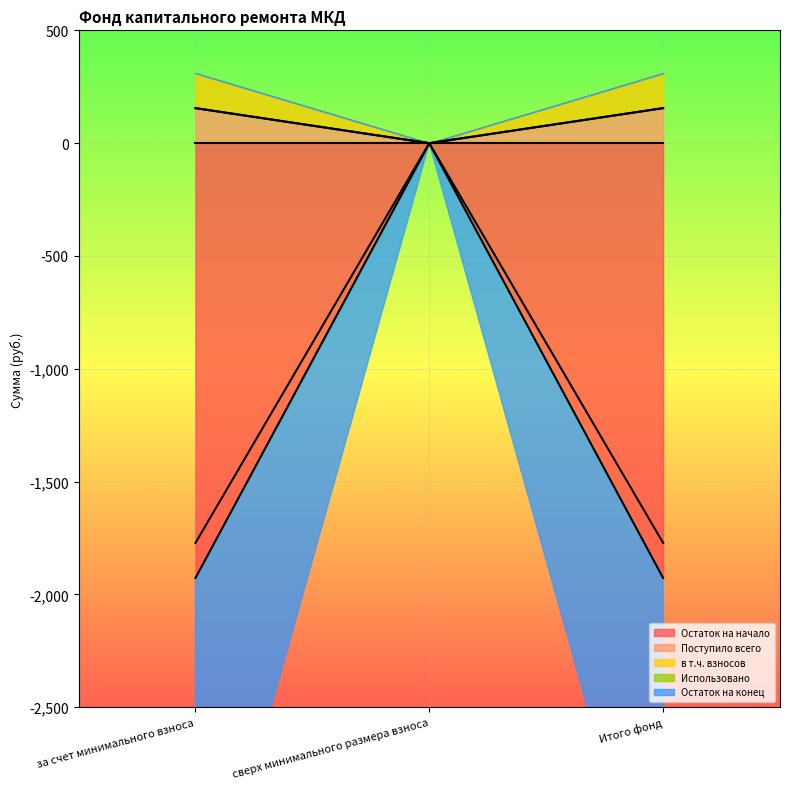

Is it true that Поступило всего equals 0.0 at сверх минимального размера взноса?

True